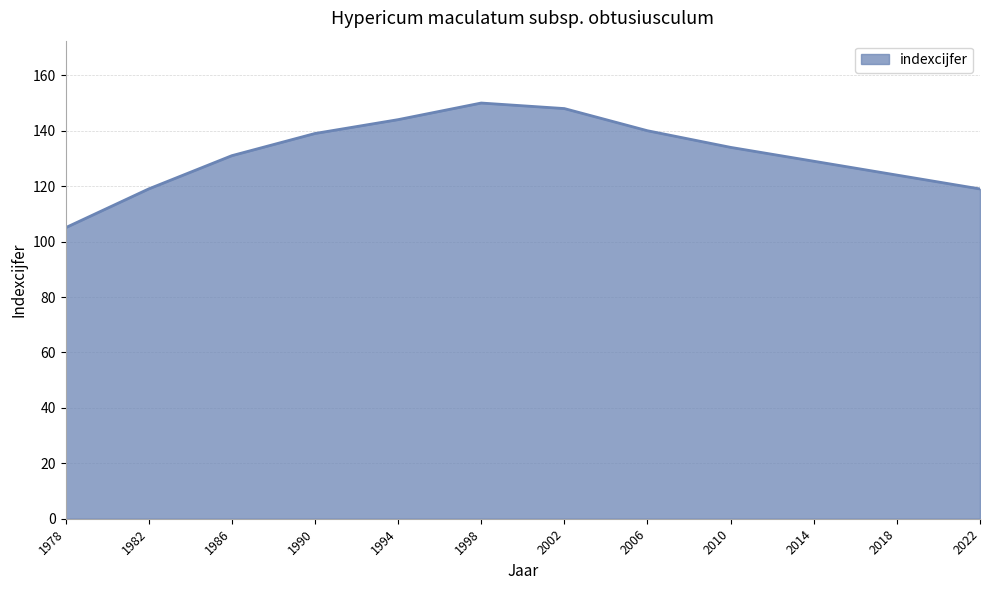

At which category does the chart reach its peak across all series?

1998